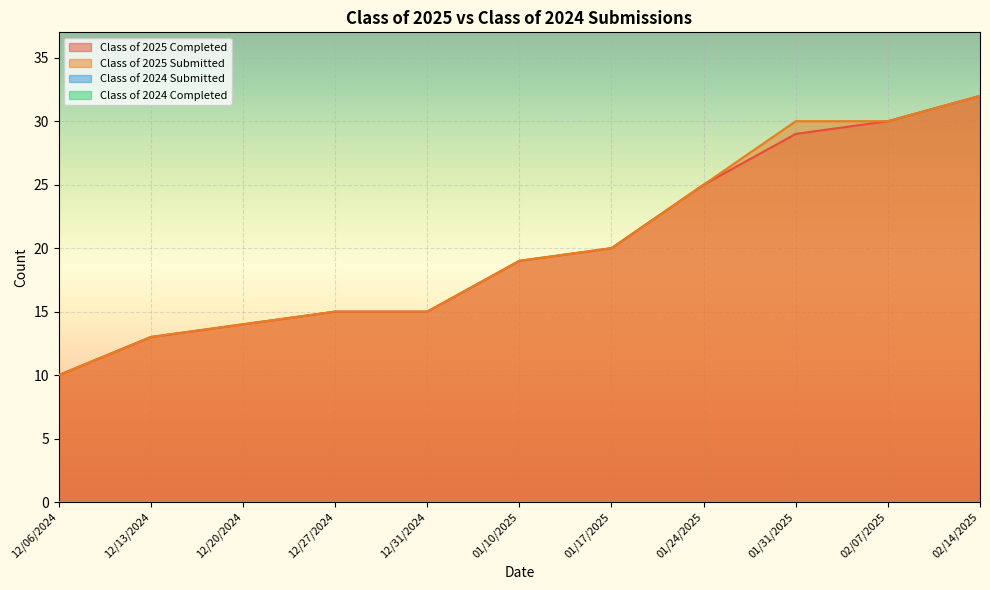

What is the average value of the Class of 2025 Completed series?

20